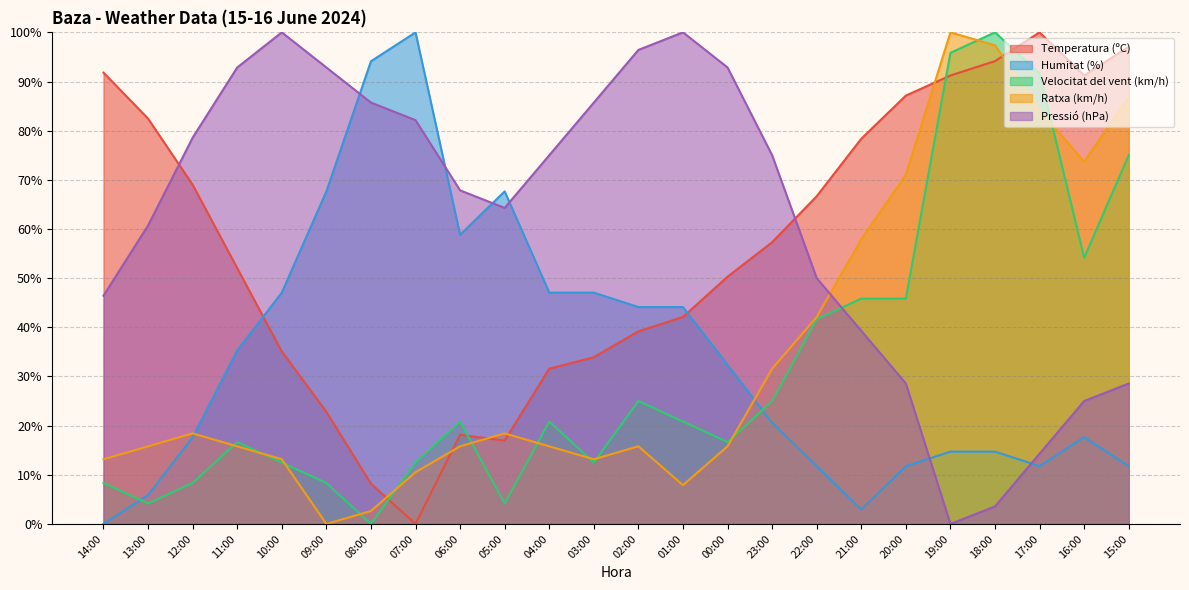

How many distinct data groups are displayed?

5